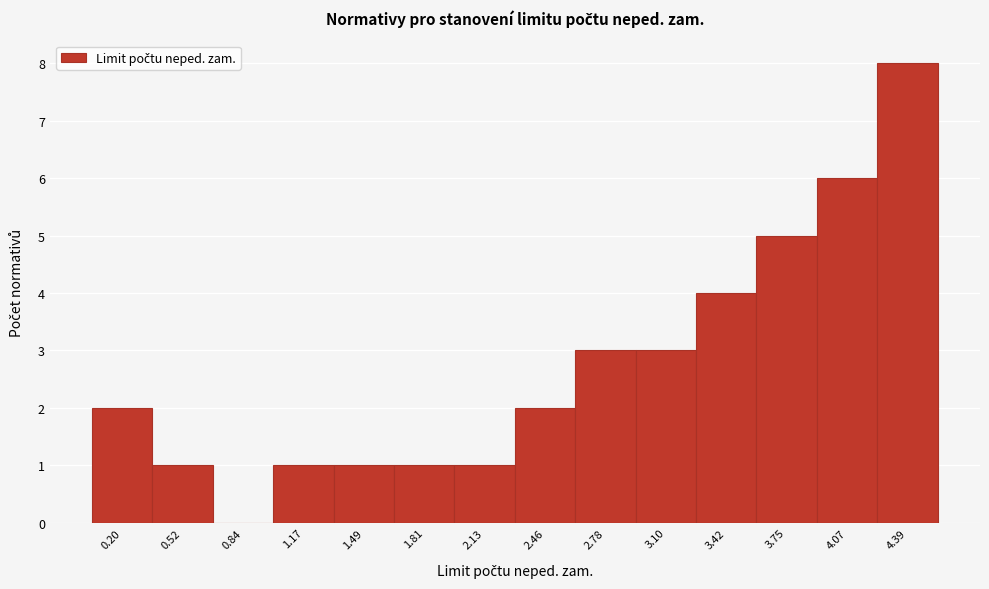

Reading left to right, list all the values displayed in this chart.

0.20=2	0.52=1	0.84=0	1.17=1	1.49=1	1.81=1	2.13=1	2.46=2	2.78=3	3.10=3	3.42=4	3.75=5	4.07=6	4.39=8